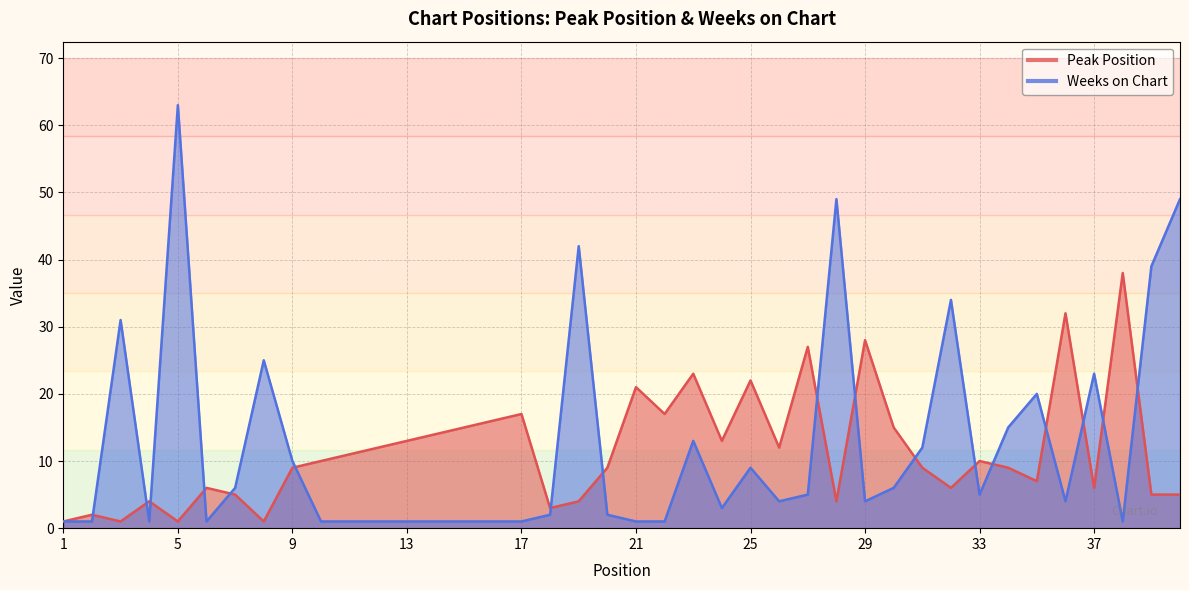

What is the value of the Peak Position point at the 10th from the left?

10